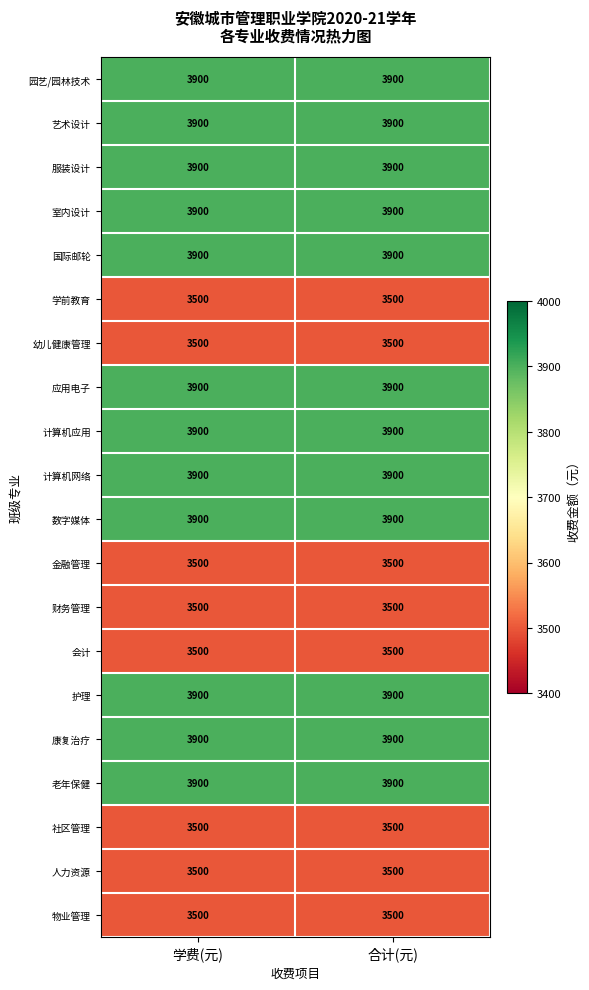

True or false: 护理 has a value of 2412 at 合计(元).

False